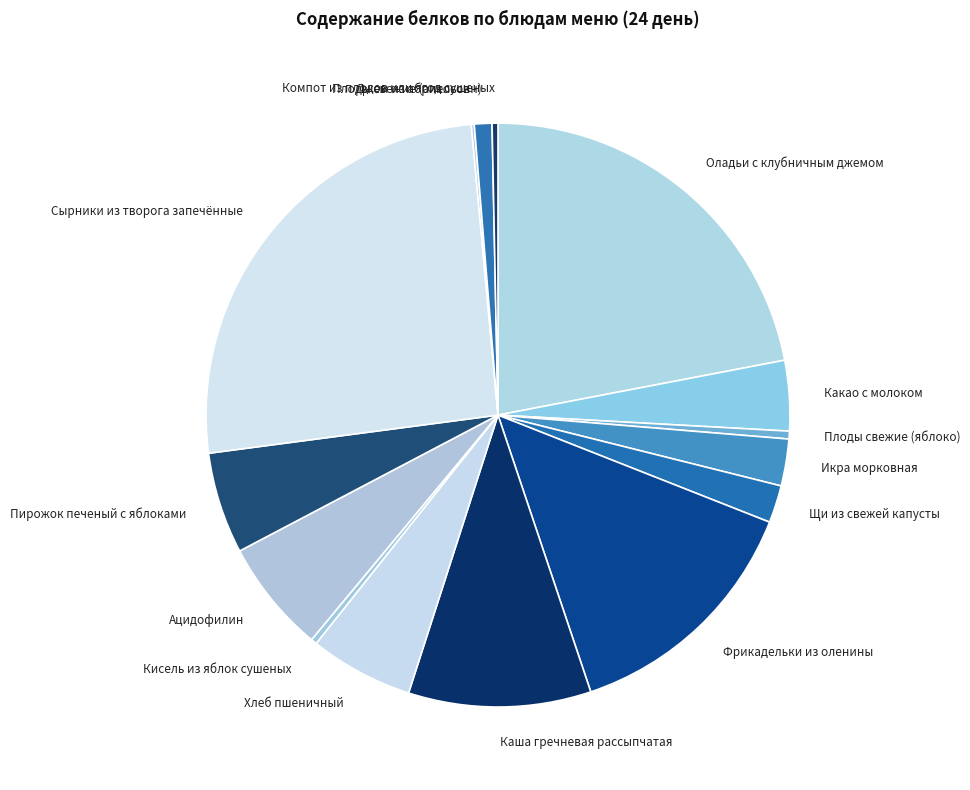

Which category has the biggest portion of the pie?

Сырники из творога запечённые